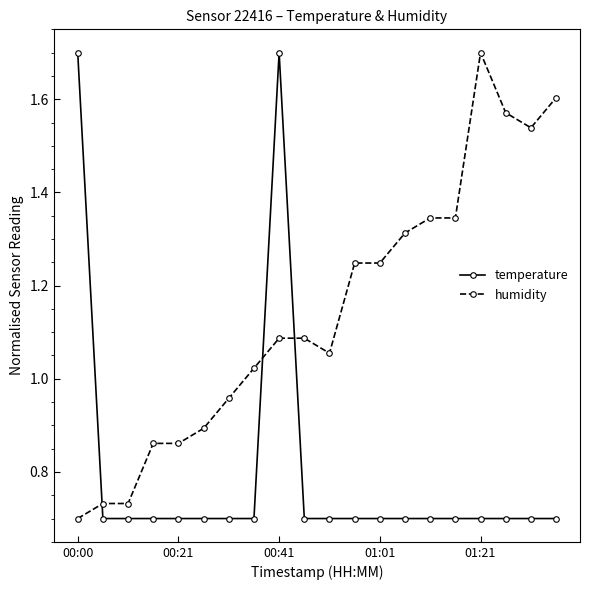

What is the sum of all temperature values?

16.0